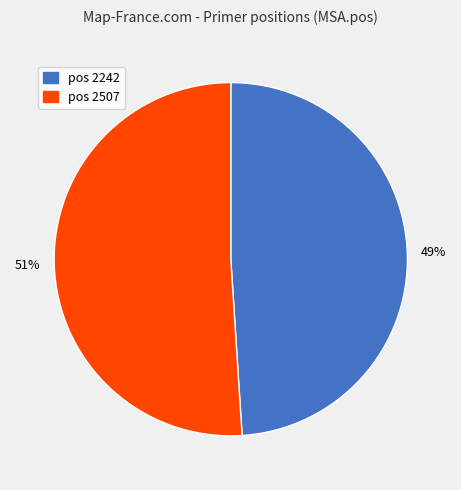

To the nearest percent, what percentage of the pie is pos 2242?

49%